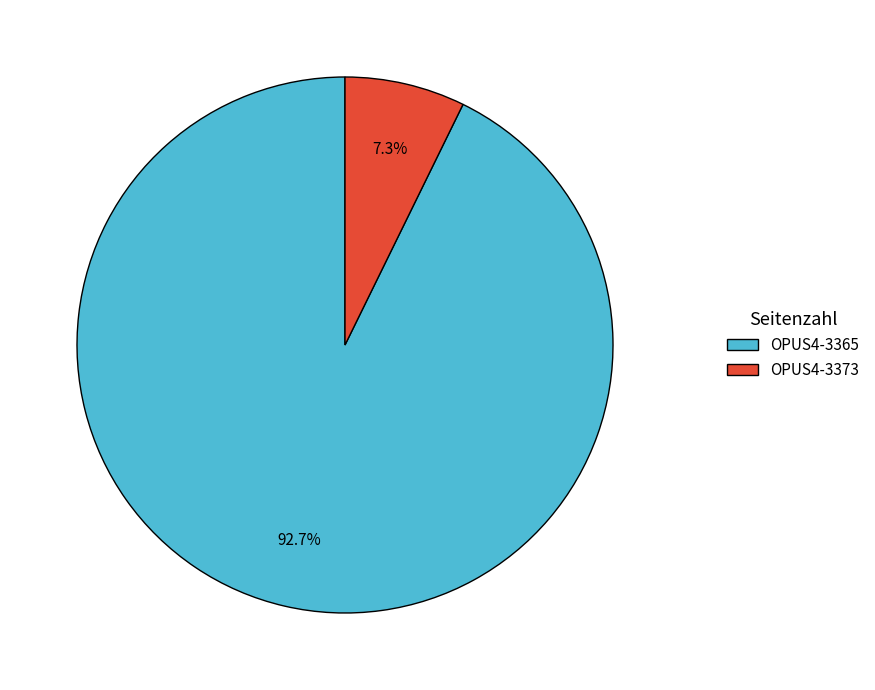

Rank the categories by value from highest to lowest.

OPUS4-3365, OPUS4-3373